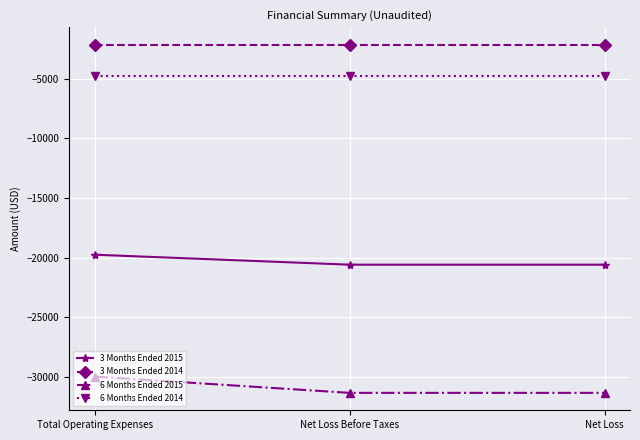

What is the label of the 1st point from the left?

Total Operating Expenses